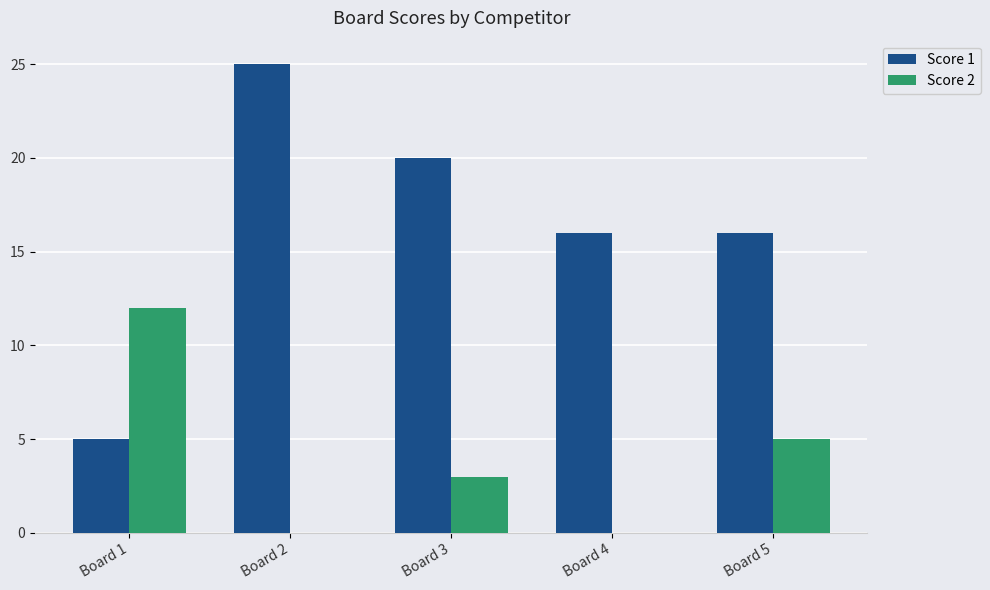

Is it true that Score 1 equals 5 at Board 1?

True